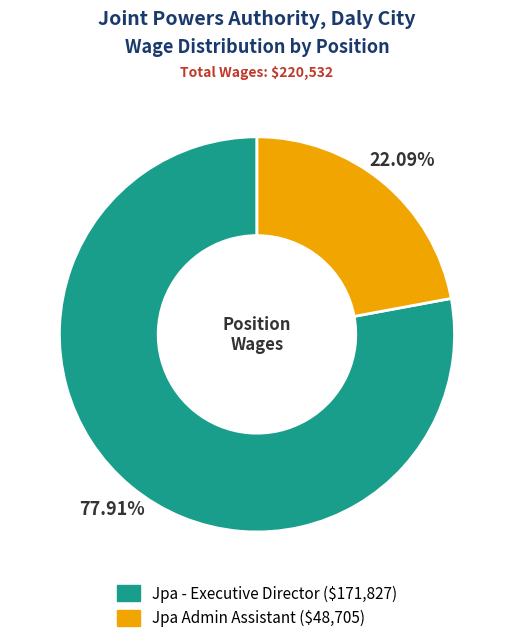

Which slice is the smallest?

Jpa Admin Assistant